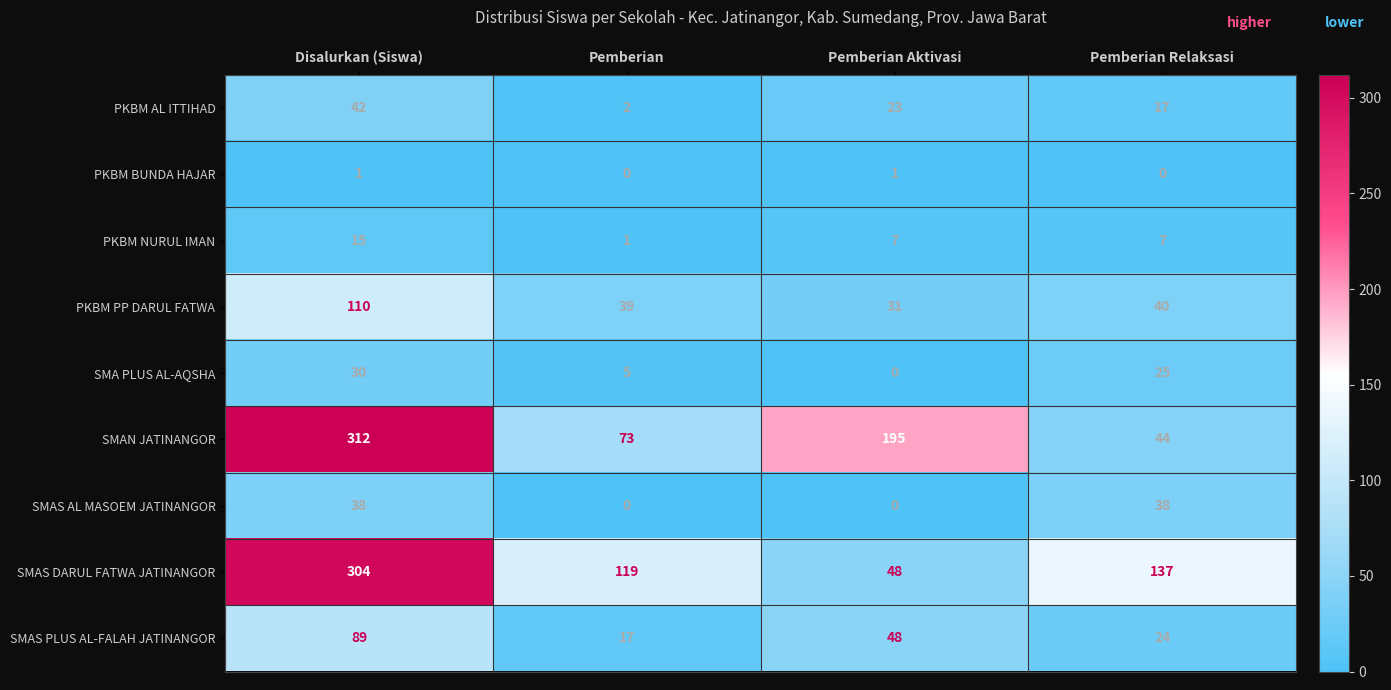

How many PKBM BUNDA HAJAR values are between 0 and 1?

4